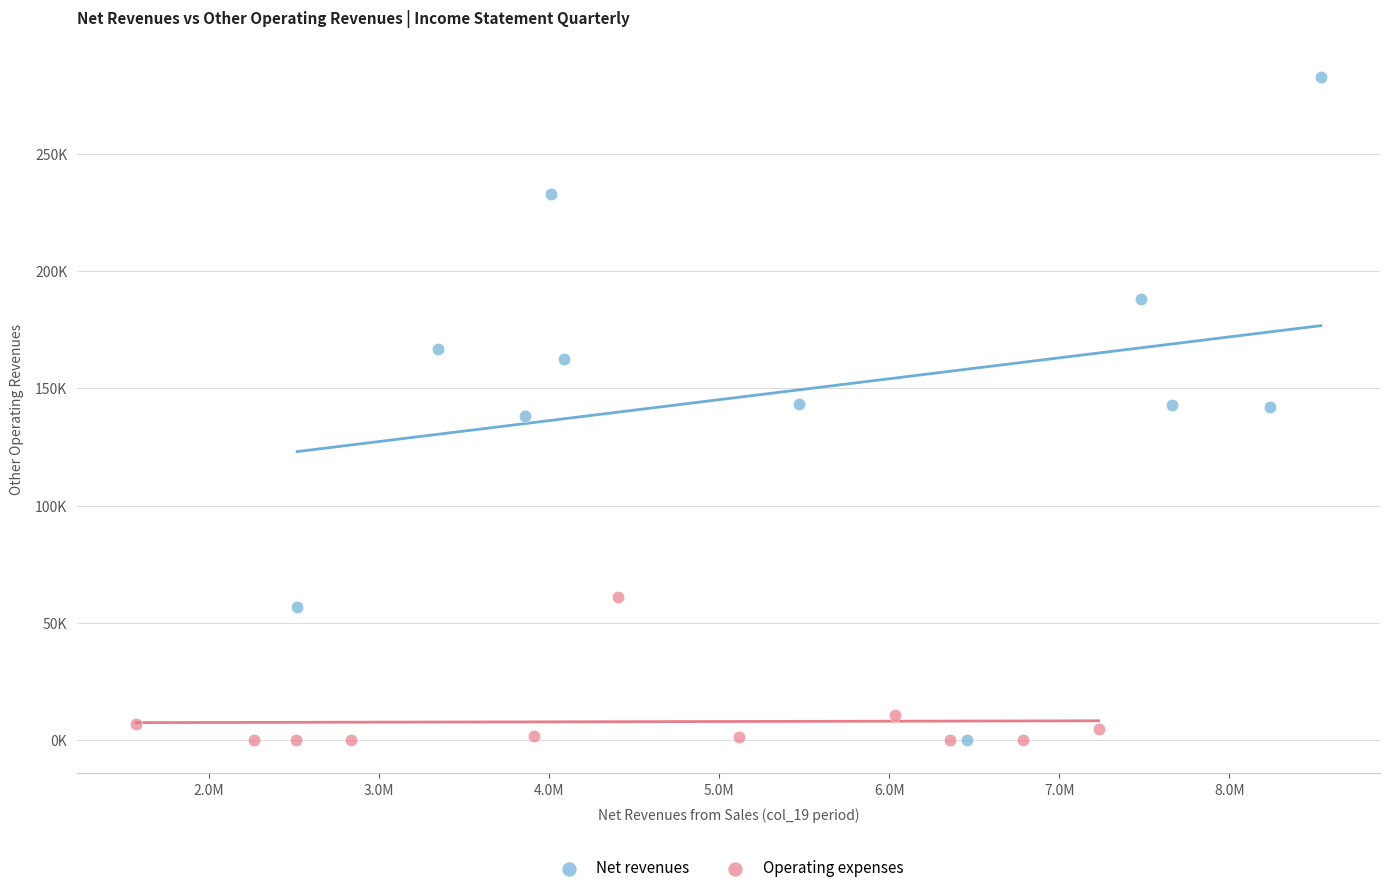

What are all the series names shown in the legend?

Net revenues, Operating expenses